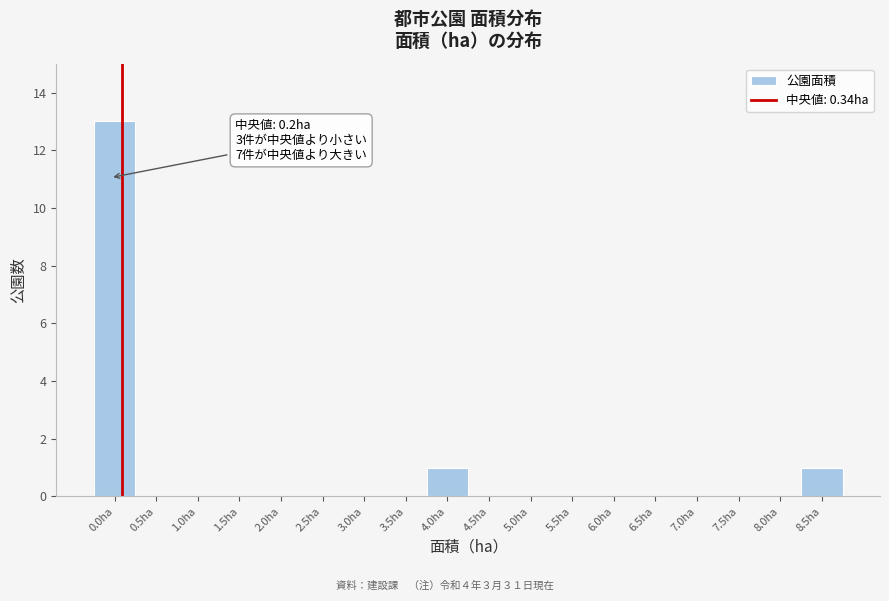

Reading left to right, what are all the values shown in this chart?

0.0ha=13	0.5ha=0	1.0ha=0	1.5ha=0	2.0ha=0	2.5ha=0	3.0ha=0	3.5ha=0	4.0ha=1	4.5ha=0	5.0ha=0	5.5ha=0	6.0ha=0	6.5ha=0	7.0ha=0	7.5ha=0	8.0ha=0	8.5ha=1